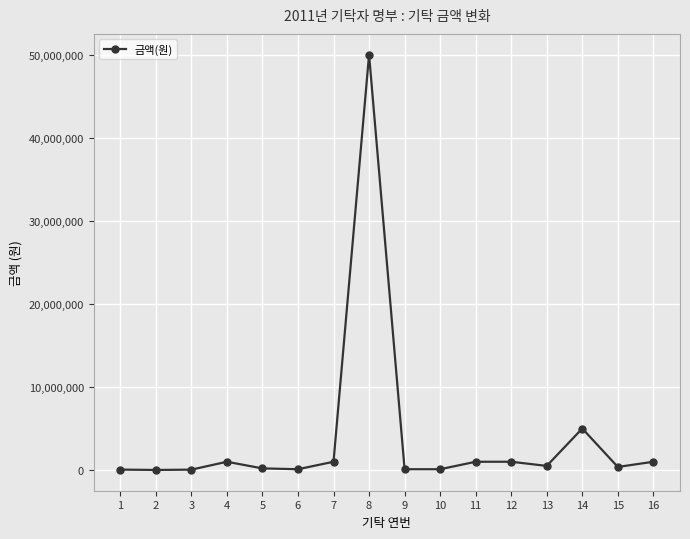

True or false: the data has more than 1 interior local peaks.

True